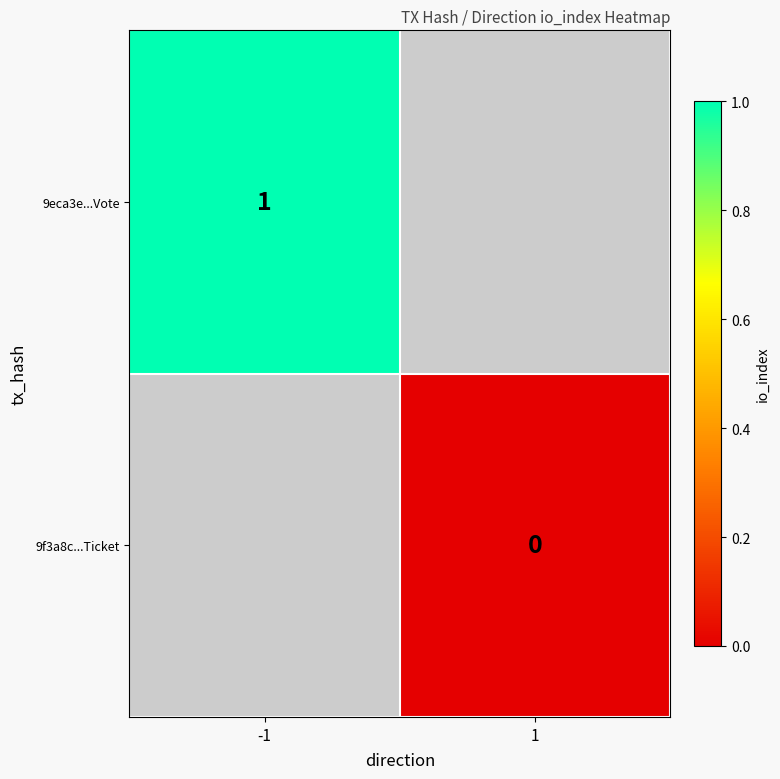

Is it true that 9eca3e...Vote equals 1 at -1?

True